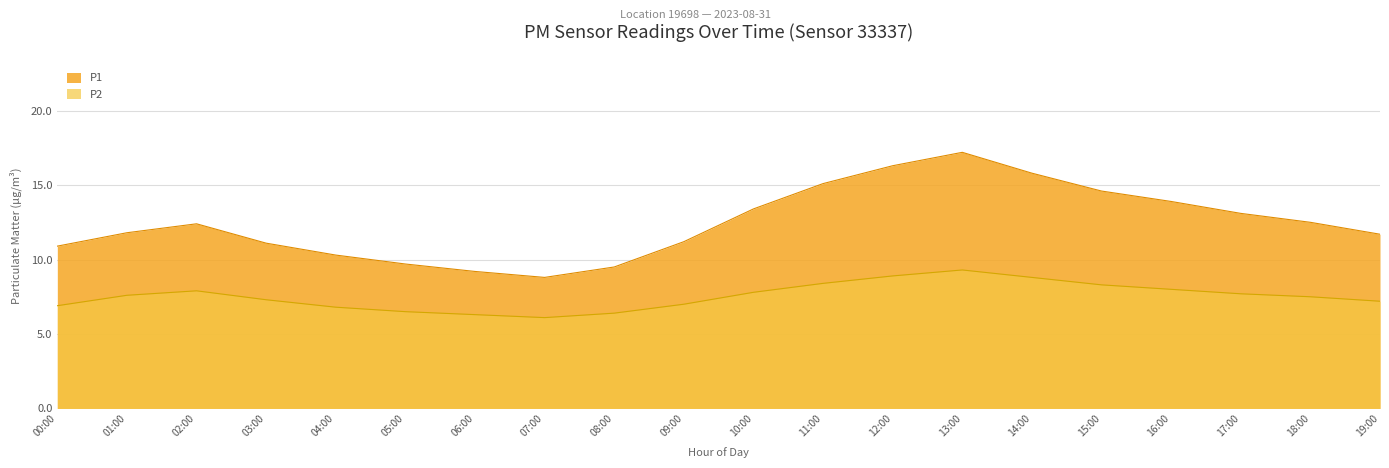

Rank the series by their average value, from highest to lowest.

P1, P2